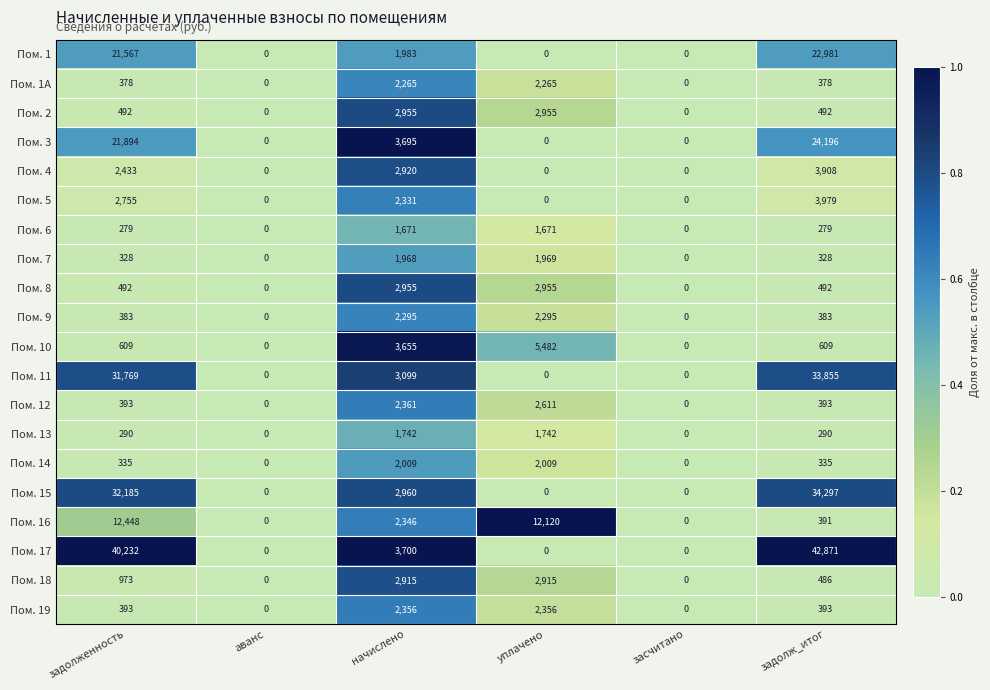

What is the difference between the maximum and minimum values in the Пом. 7 series?

1969